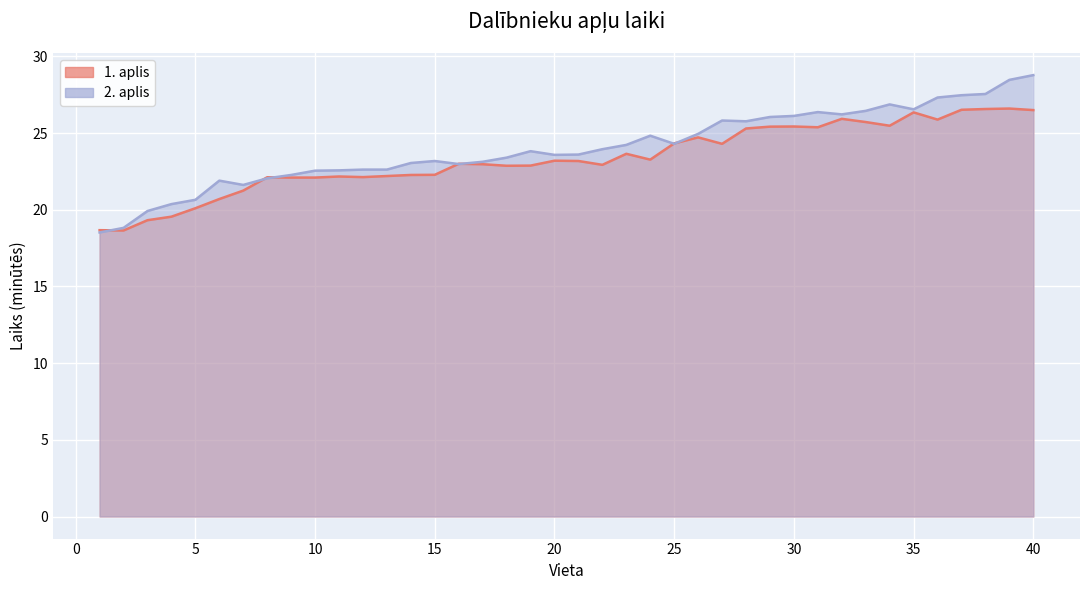

At which category is the sum across all series the highest?

40